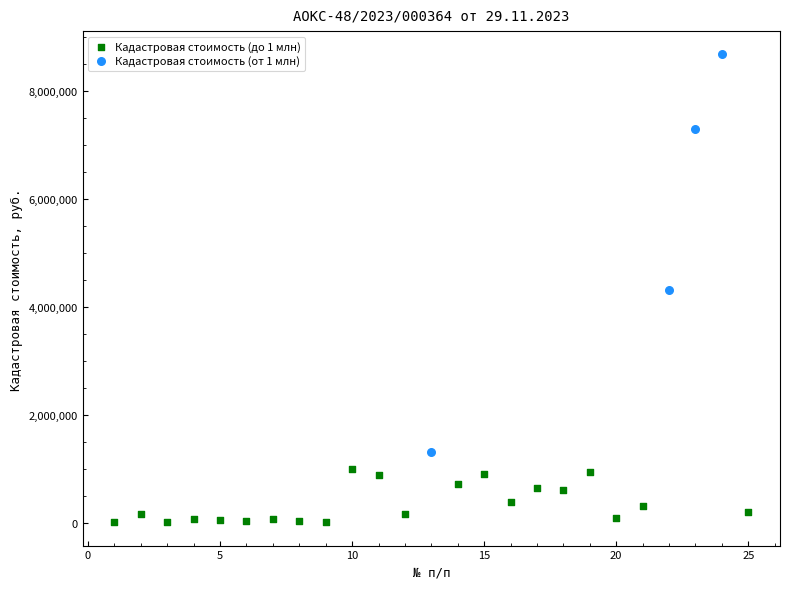

Which series has the widest spread of Y values?

Кадастровая стоимость (от 1 млн)